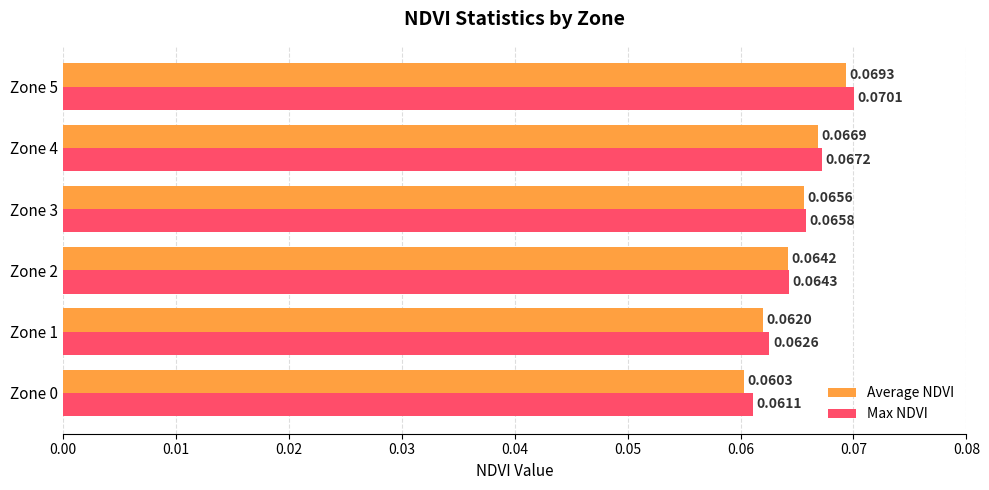

At which category is the sum across all series the highest?

Zone 5